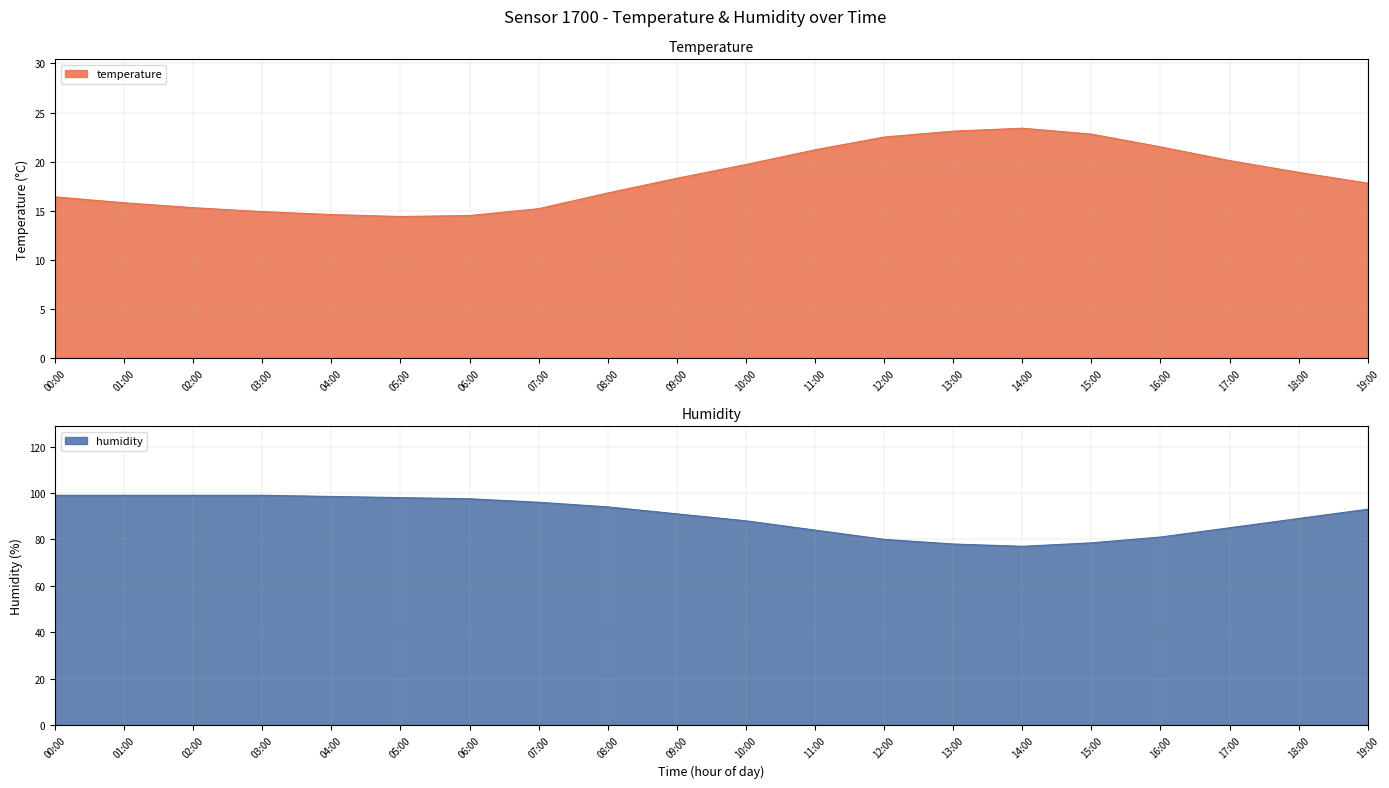

True or false: humidity has a value of 81.0 at 16:00.

True